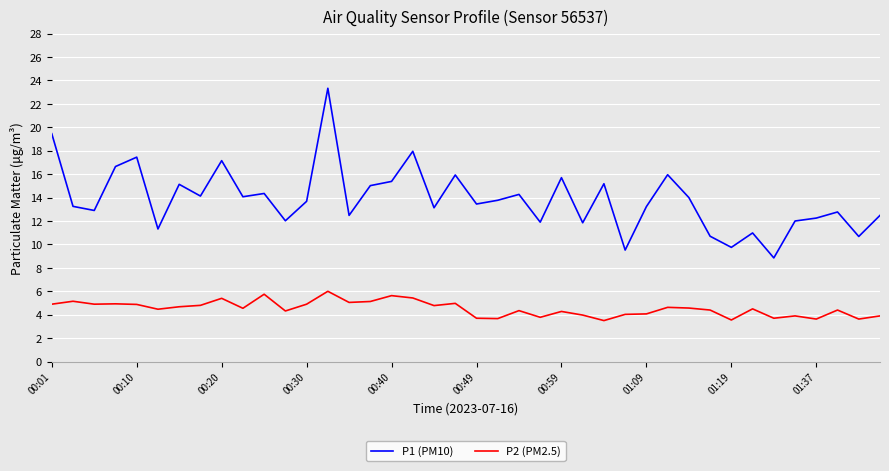

Which series has the largest total across all categories?

P1 (PM10)